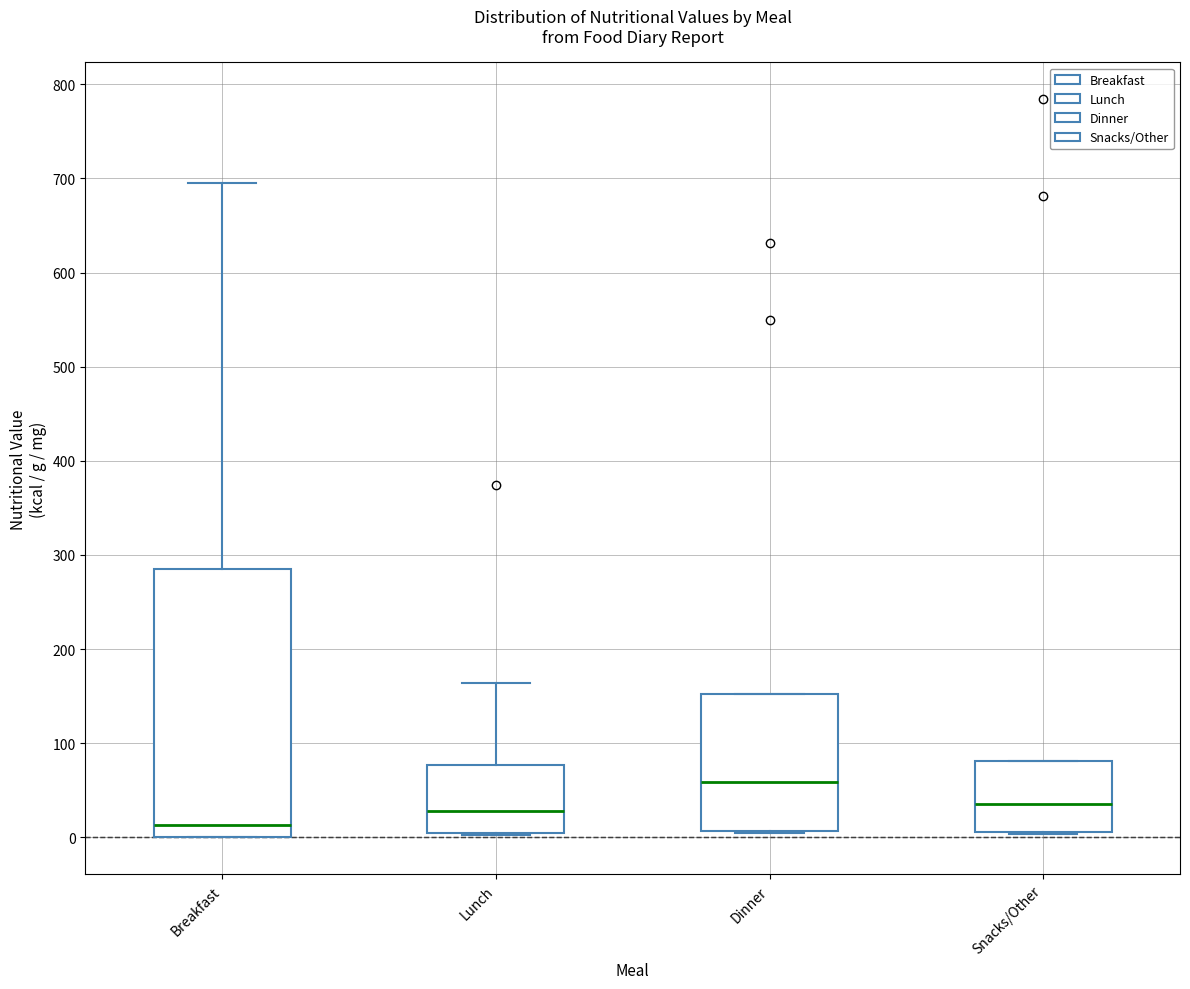

Which box's median line is the highest?

Dinner